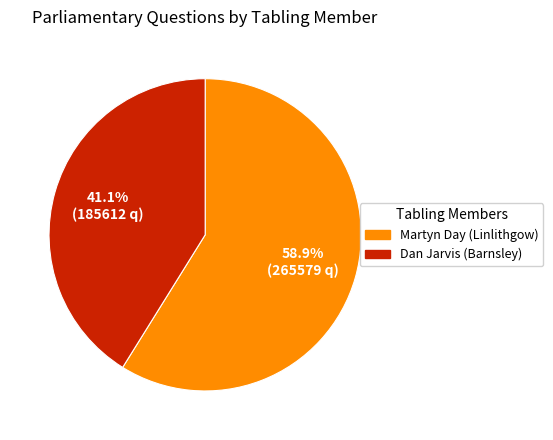

Does any single category account for the majority?

Yes